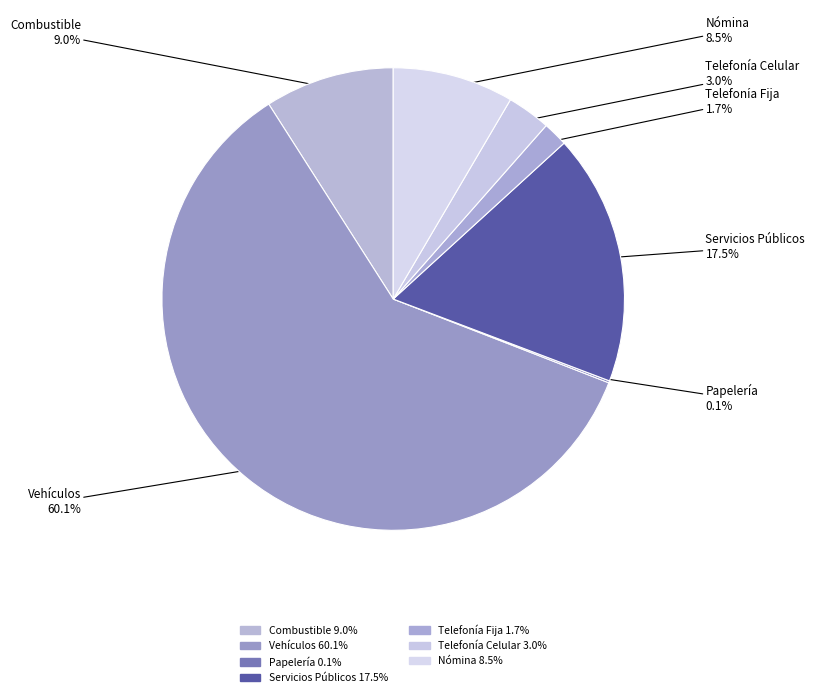

Which category accounts for the majority?

Vehículos